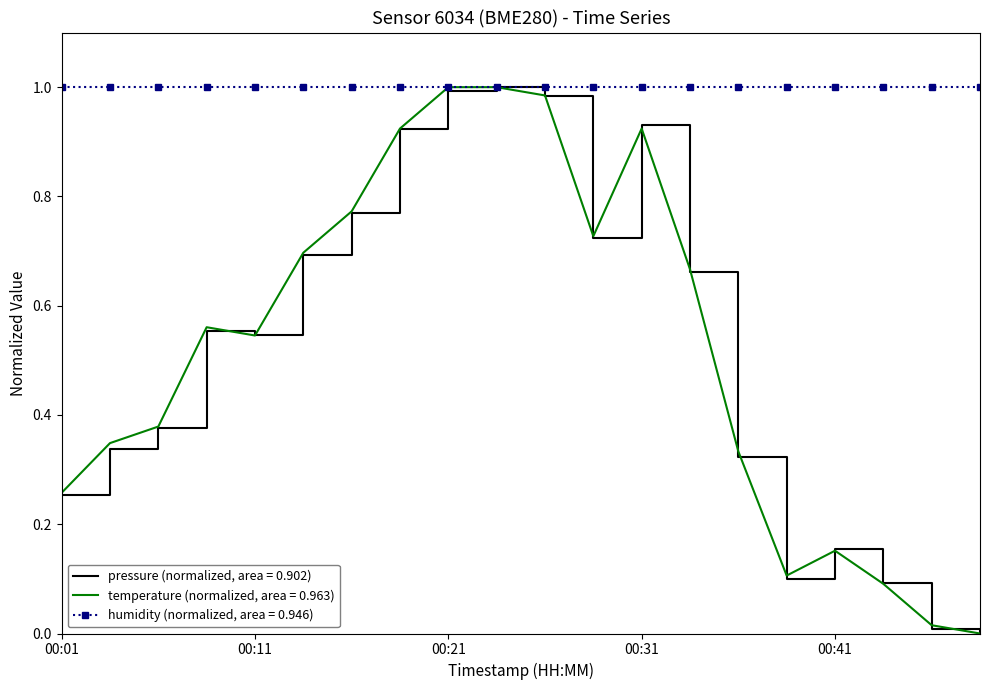

What are all the series names shown in the legend?

pressure (normalized, area = 0.902), temperature (normalized, area = 0.963), humidity (normalized, area = 0.946)